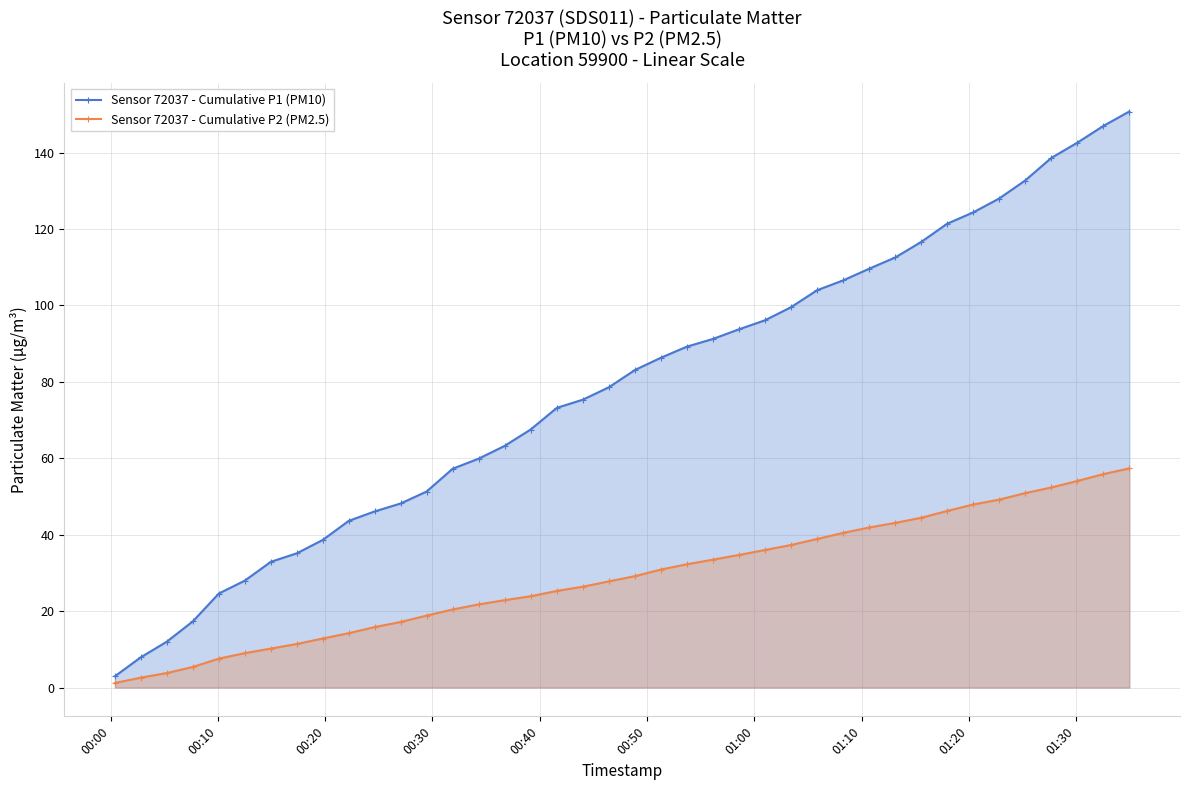

What is the sum of all Sensor 72037 - Cumulative P1 (PM10) values?

3137.8